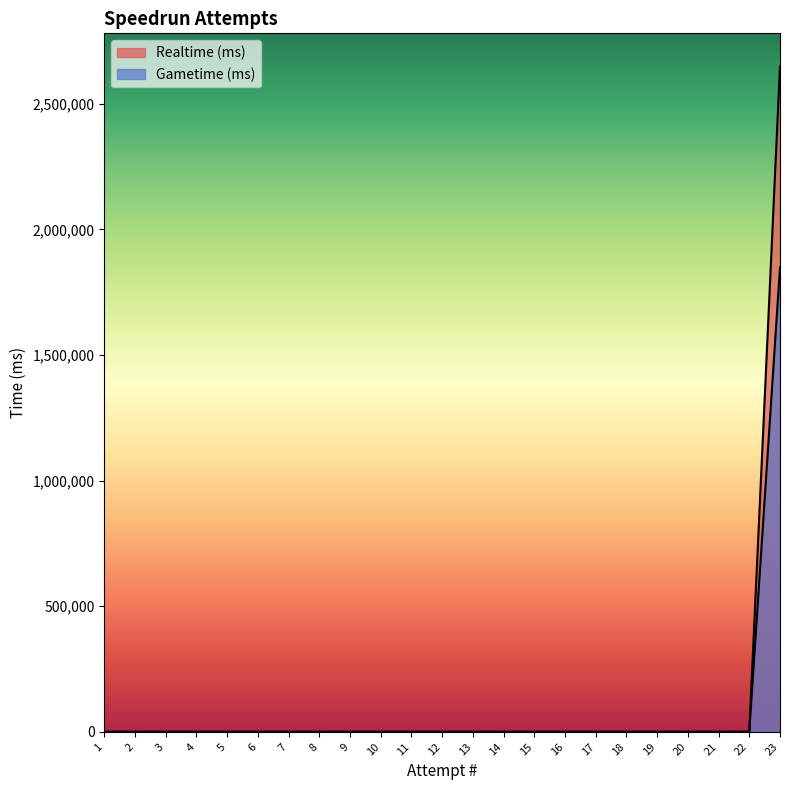

Does the chart display data point markers on the line(s)?

No